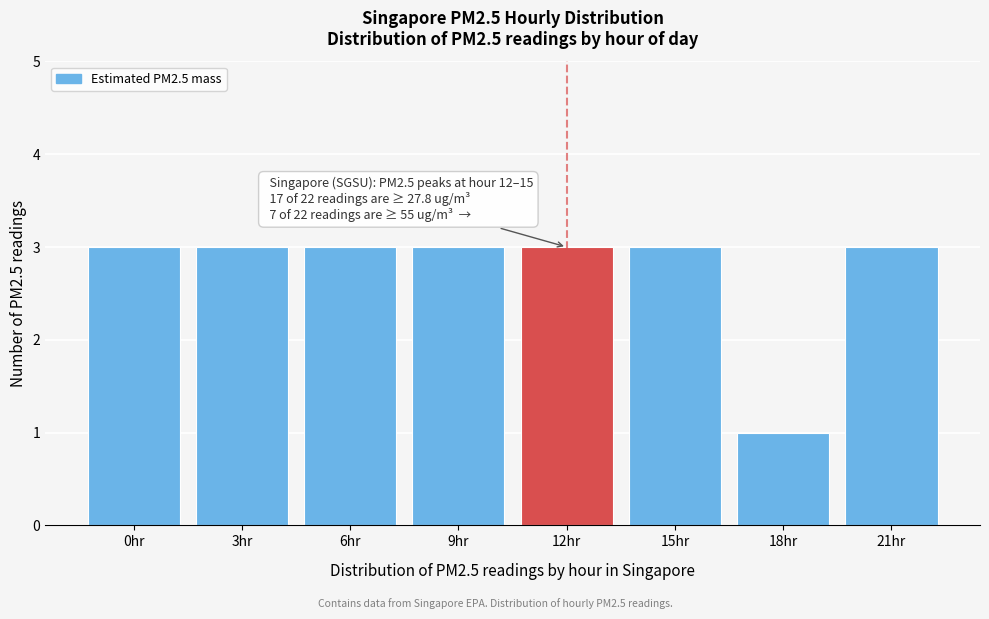

Reading right to left, list all the values displayed in this chart.

21hr=3	18hr=1	15hr=3	12hr=3	9hr=3	6hr=3	3hr=3	0hr=3